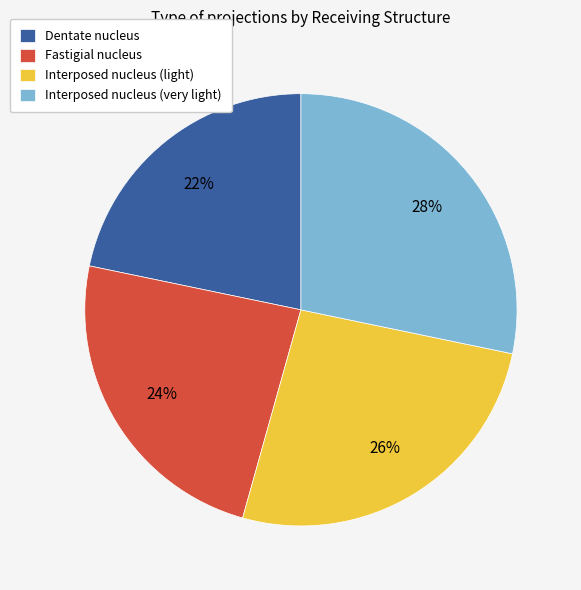

To the nearest percent, what is the combined percentage of Interposed nucleus (very light) and Fastigial nucleus?

52%